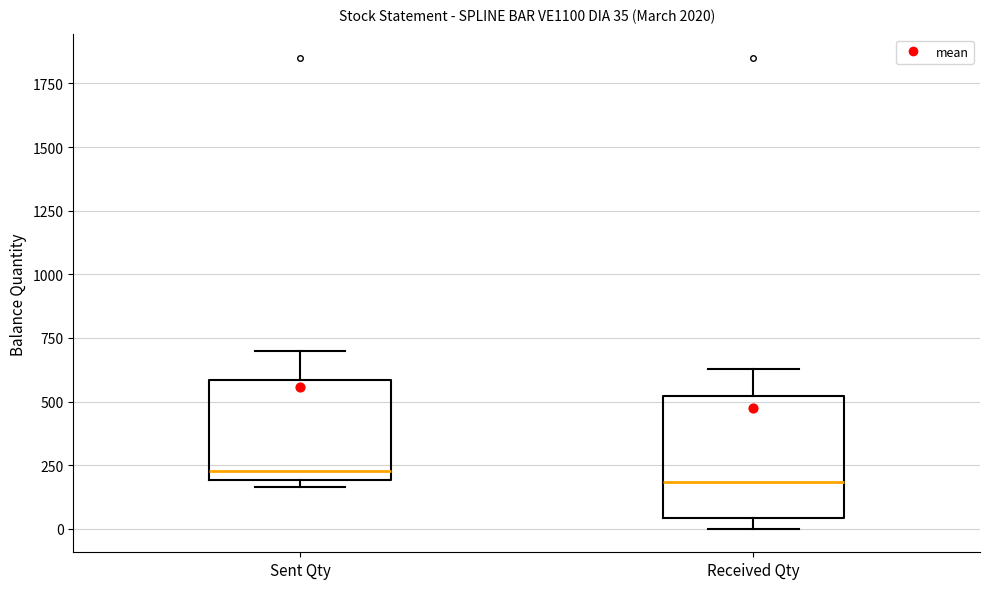

Which box is the tallest, from its lower edge to its upper edge?

Received Qty